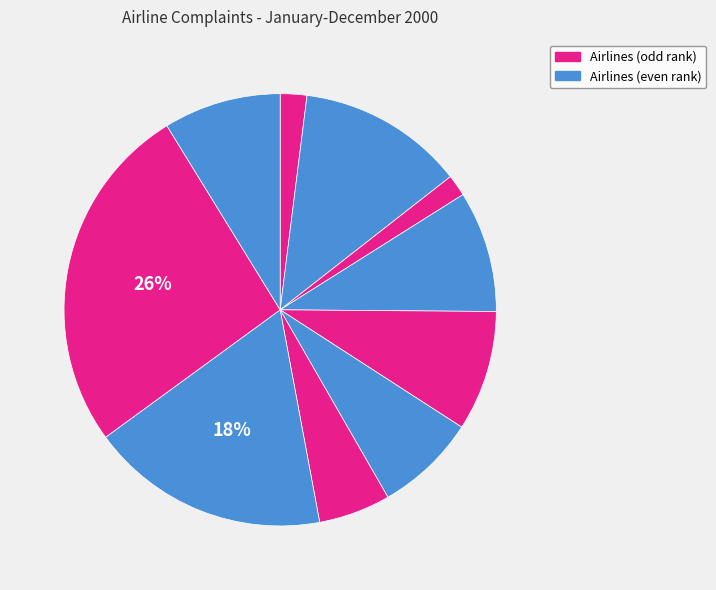

How many segments does this pie chart have?

10